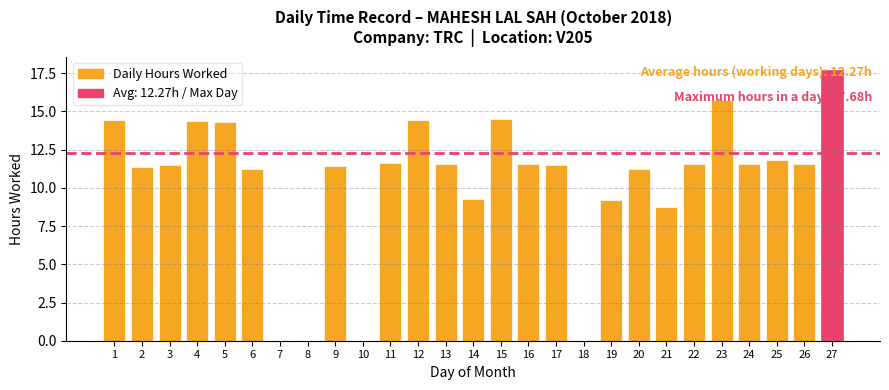

What is the change in value from 6 to 24?

+0.4